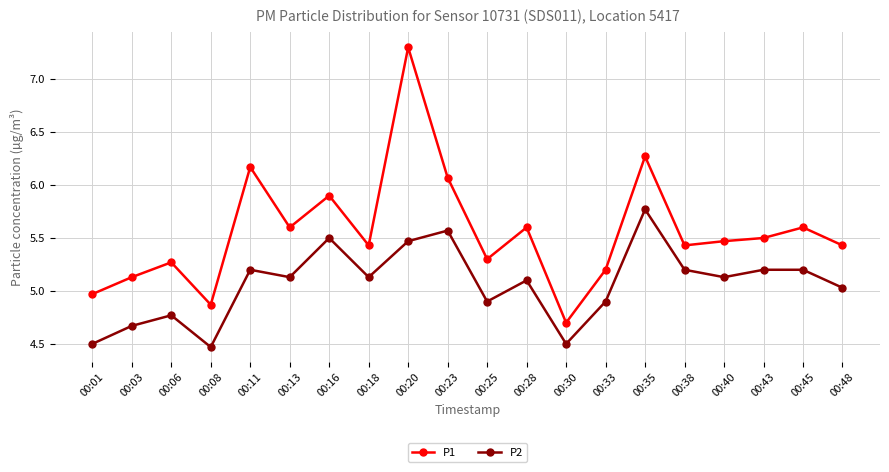

Reading right to left, what are all the values shown in this chart?

P1: 5.4	5.6	5.5	5.5	5.4	6.3	5.2	4.7	5.6	5.3	6.1	7.3	5.4	5.9	5.6	6.2	4.9	5.3	5.1	5.0
P2: 5.0	5.2	5.2	5.1	5.2	5.8	4.9	4.5	5.1	4.9	5.6	5.5	5.1	5.5	5.1	5.2	4.5	4.8	4.7	4.5